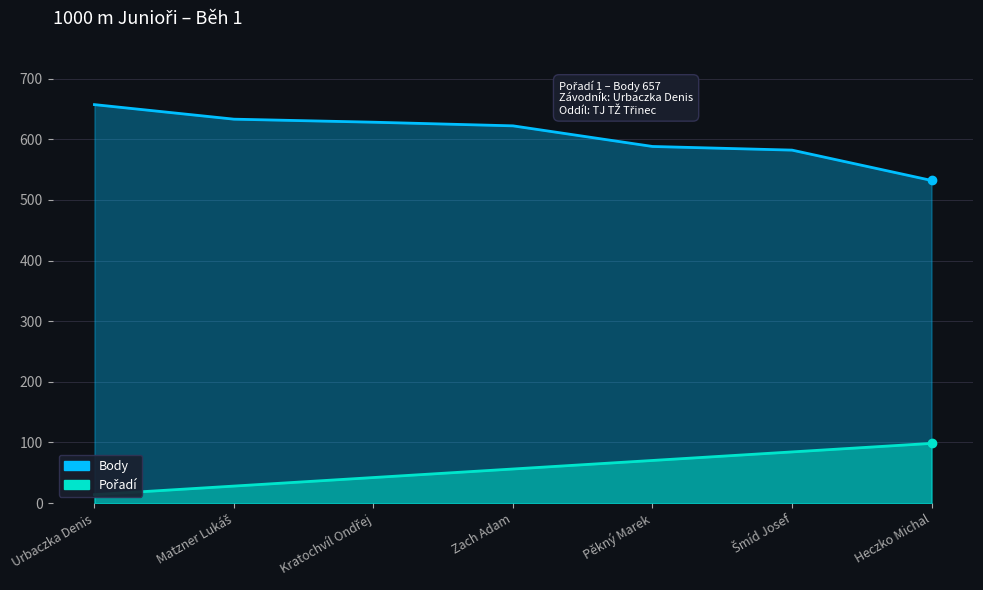

What is the value of the Body point at the 7th from the left?

532.0